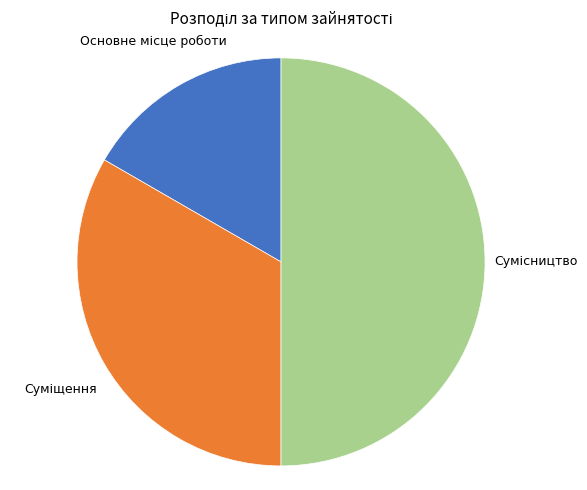

How many slices are in this pie chart?

3